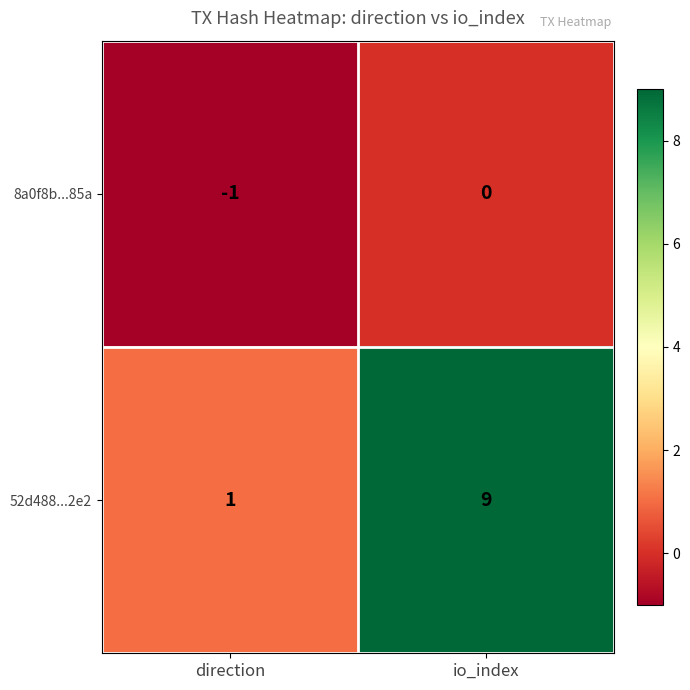

The 8a0f8b...85a series shows -1 at direction. True or false?

True